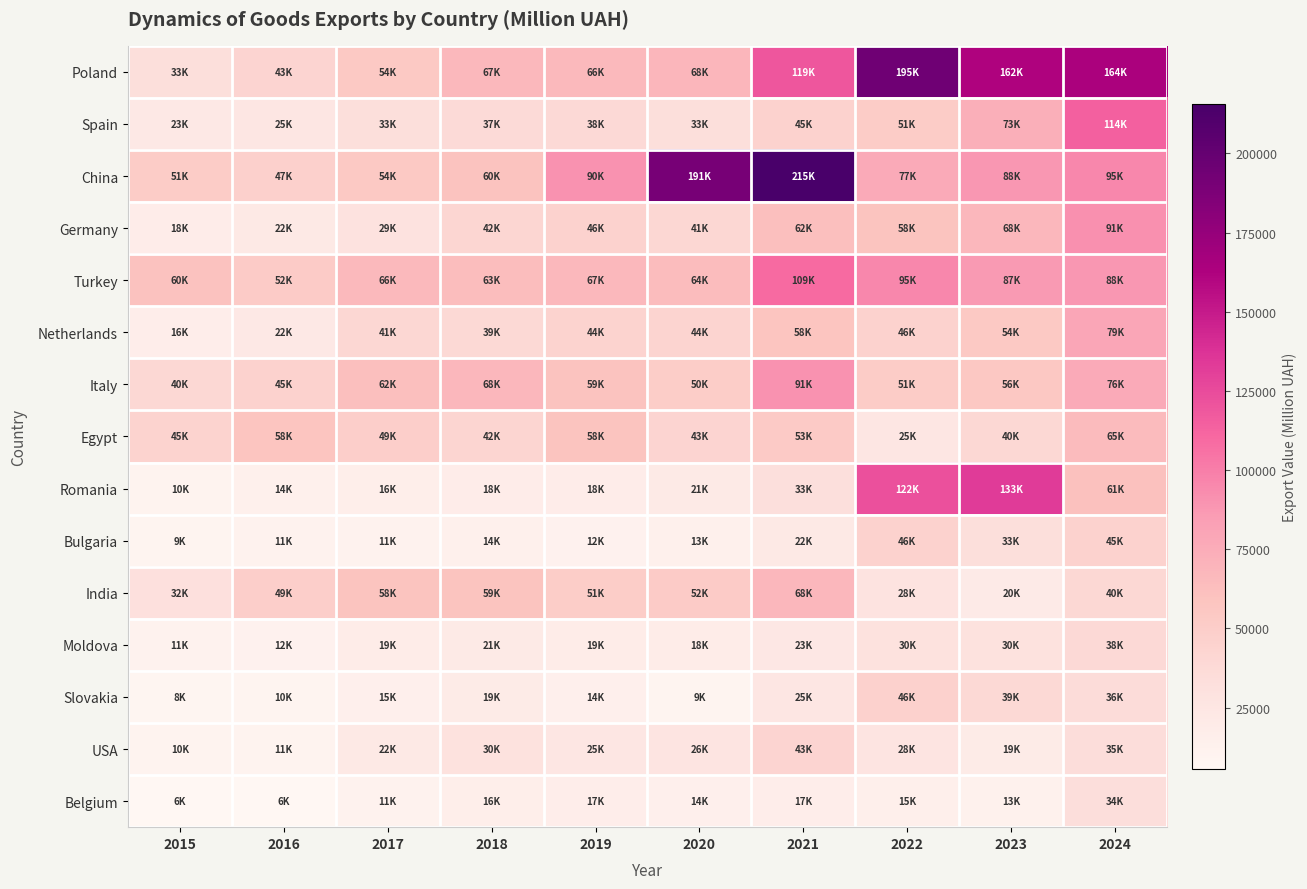

Reading left to right, transcribe all the data shown in this chart.

Poland: 2015=32956.6	2016=43145.9	2017=54150.2	2018=67058.6	2019=65736.0	2020=68062.4	2021=119073.8	2022=194575.9	2023=161576.5	2024=164186.3
Spain: 2015=22667.9	2016=25237.8	2017=33082.5	2018=37264.8	2019=38397.6	2020=33188.4	2021=45190.8	2022=51447.7	2023=73321.5	2024=114162.6
China: 2015=51255.5	2016=46699.3	2017=54140.9	2018=59714.4	2019=90350.5	2020=190500.8	2021=215481.5	2022=76943.9	2023=87935.5	2024=95142.5
Germany: 2015=17514.4	2016=21800.6	2017=28940.4	2018=41740.0	2019=45505.7	2020=40718.7	2021=61807.5	2022=58490.6	2023=67547.1	2024=91382.5
Turkey: 2015=60031.0	2016=51963.5	2017=66246.4	2018=63303.1	2019=66715.6	2020=64231.1	2021=109335.6	2022=95124.0	2023=86599.1	2024=87738.2
Netherlands: 2015=16428.5	2016=22389.6	2017=40924.0	2018=39166.1	2019=44369.4	2020=43584.6	2021=57558.5	2022=45854.1	2023=54133.6	2024=79087.6
Italy: 2015=39772.5	2016=45428.5	2017=61965.7	2018=67779.9	2019=59305.8	2020=50103.6	2021=90829.8	2022=50837.2	2023=55639.9	2024=76210.7
Egypt: 2015=44900.0	2016=57738.0	2017=48896.1	2018=42052.9	2019=58330.7	2020=42982.6	2021=52632.3	2022=24607.2	2023=39710.2	2024=65311.6
Romania: 2015=10263.8	2016=13622.5	2017=15627.1	2018=17726.5	2019=17634.4	2020=21263.4	2021=32719.7	2022=122303.3	2023=132749.6	2024=60882.3
Bulgaria: 2015=9233.9	2016=10681.0	2017=11403.1	2018=13890.9	2019=12130.3	2020=13427.9	2021=21954.9	2022=45755.7	2023=33088.5	2024=45325.4
India: 2015=31741.0	2016=48848.1	2017=58416.5	2018=58652.0	2019=50541.0	2020=52378.1	2021=67673.4	2022=28492.6	2023=19863.3	2024=40083.5
Moldova: 2015=11397.9	2016=12151.7	2017=18599.6	2018=21296.9	2019=18612.3	2020=18385.7	2021=23354.4	2022=29912.8	2023=29950.7	2024=38074.3
Slovakia: 2015=8110.4	2016=9599.0	2017=14728.7	2018=19395.3	2019=14396.6	2020=9496.1	2021=25110.1	2022=46026.6	2023=38574.1	2024=35933.0
USA: 2015=10014.4	2016=10637.3	2017=21693.5	2018=29703.2	2019=24788.3	2020=26260.0	2021=43397.3	2022=27582.7	2023=18945.3	2024=34907.9
Belgium: 2015=6004.4	2016=5732.2	2017=11265.4	2018=15668.5	2019=16557.8	2020=14423.9	2021=16599.9	2022=15072.3	2023=12911.6	2024=33756.3